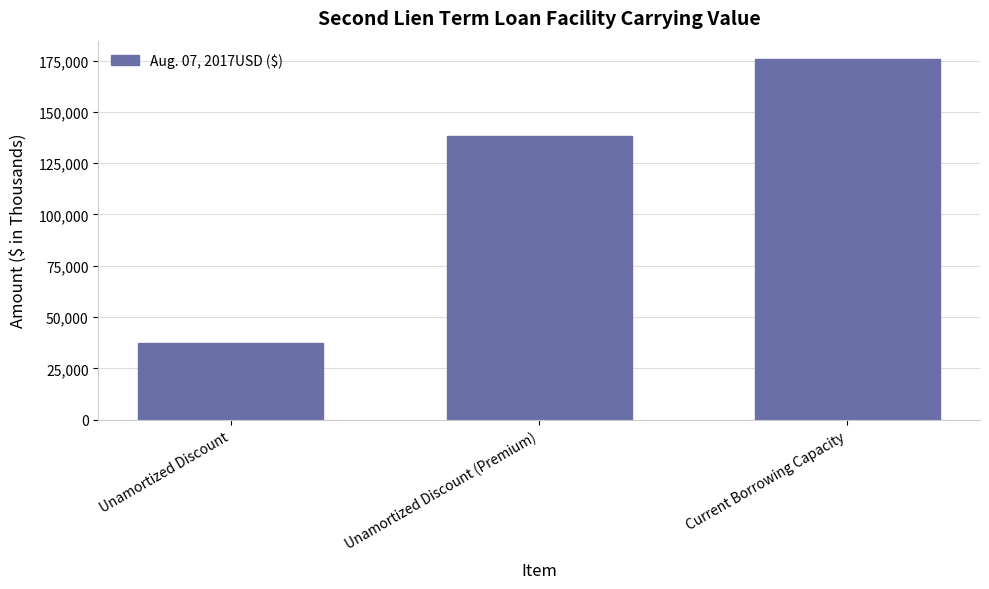

What is the approximate value at Unamortized Discount (Premium), to the nearest 100?

138400